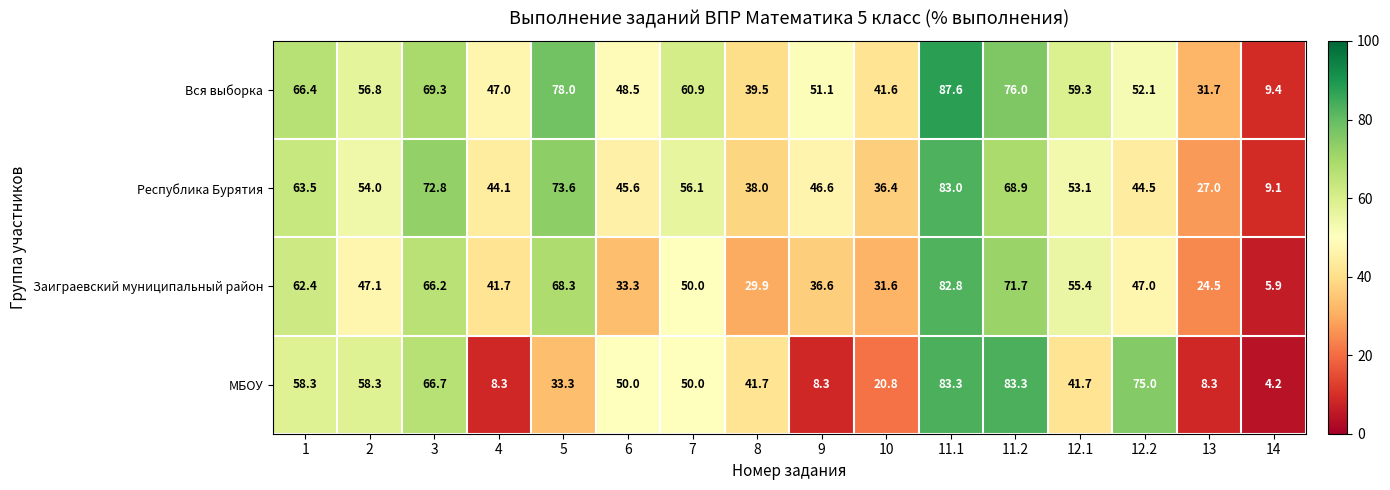

Where is Вся выборка nearest to the value 48?

6